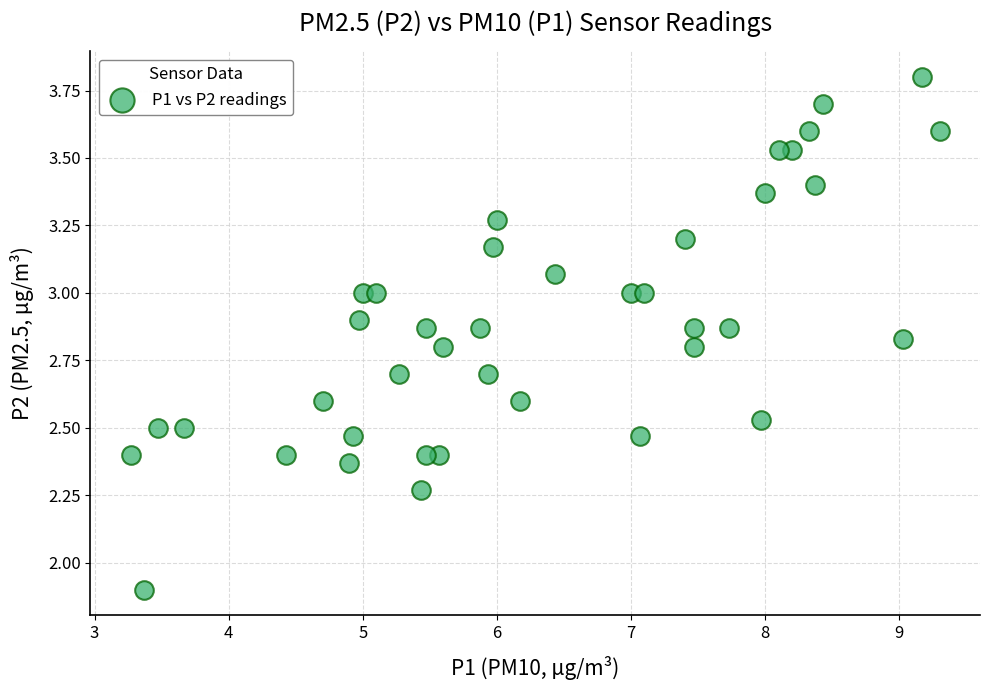

What Y value in the scatter plot is closest to 2?

1.9